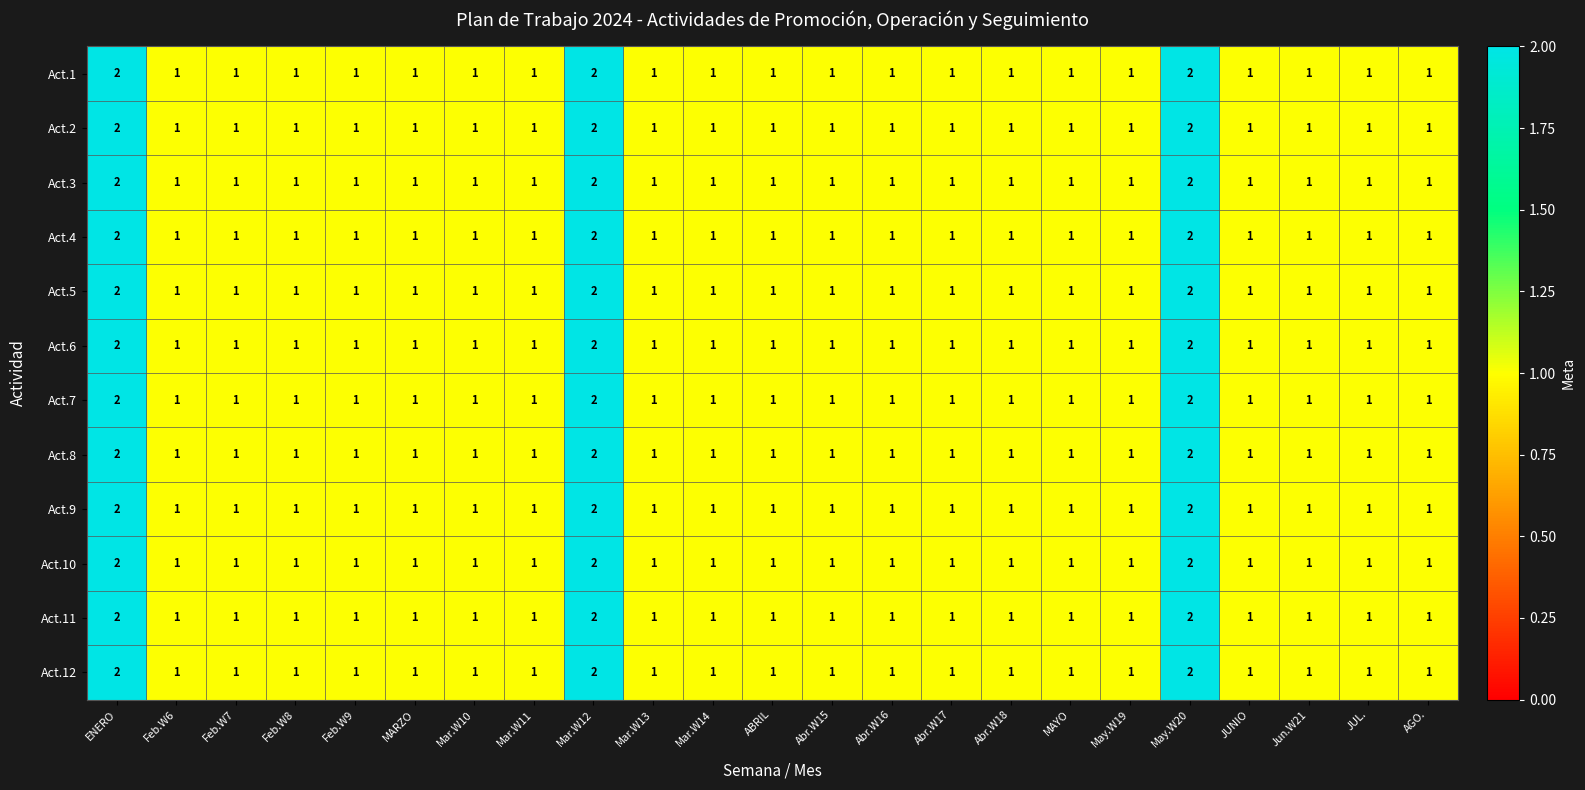

The value of Act.1 at Jun.W21 is 0. True or false?

False